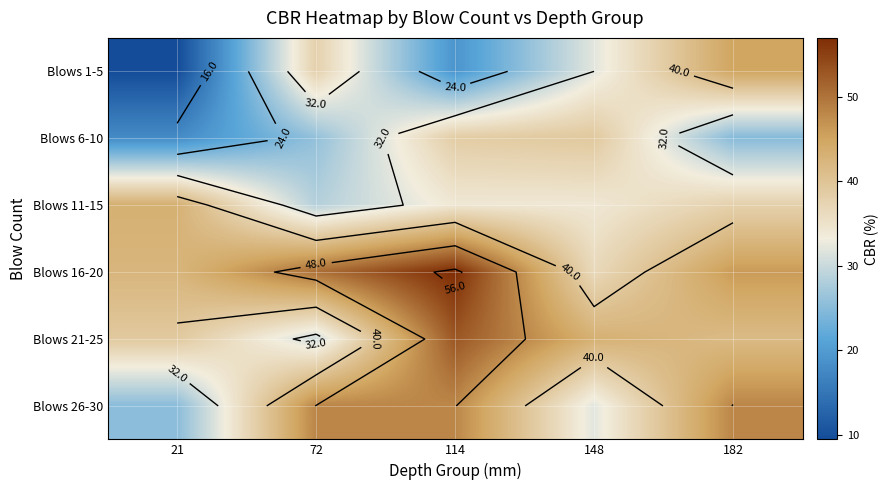

Which series has the widest spread of values?

Blows 1-5